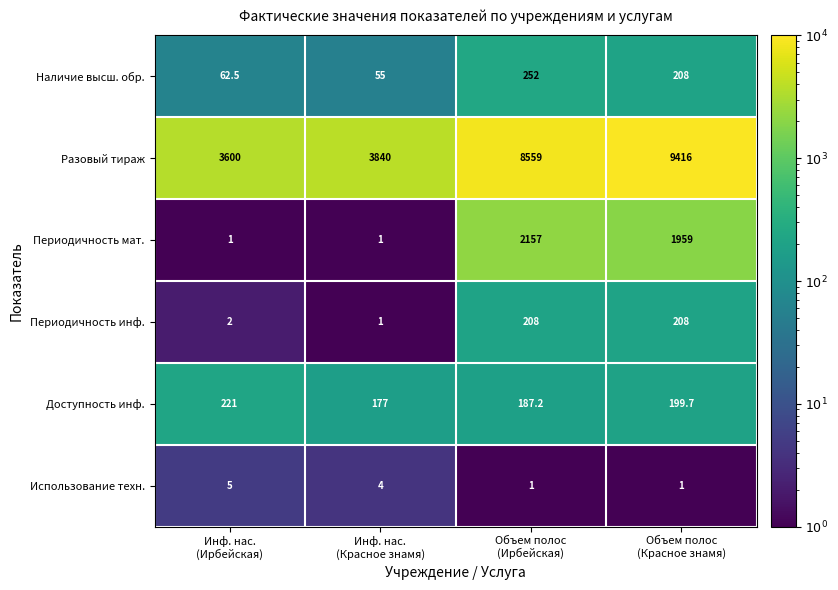

Reading right to left, extract all data points from this chart.

Наличие высш. обр.: 208.0	252.0	55.0	62.5
Разовый тираж: 9416.0	8559.0	3840.0	3600.0
Периодичность мат.: 1959.0	2157.0	1.0	1.0
Периодичность инф.: 208.0	208.0	1.0	2.0
Доступность инф.: 199.7	187.2	177.0	221.0
Использование техн.: 1.0	1.0	4.0	5.0